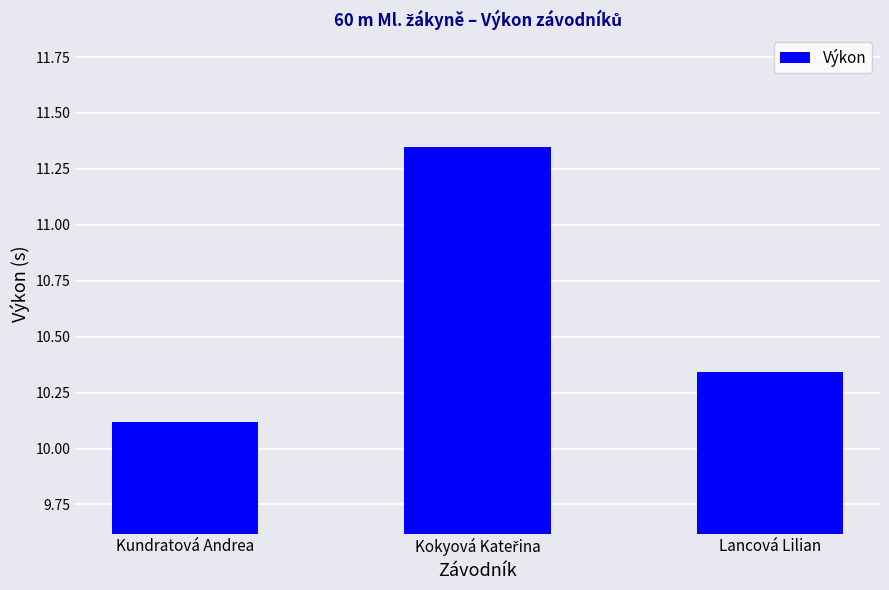

What is the label of the 1st bar from the right?

Lancová Lilian